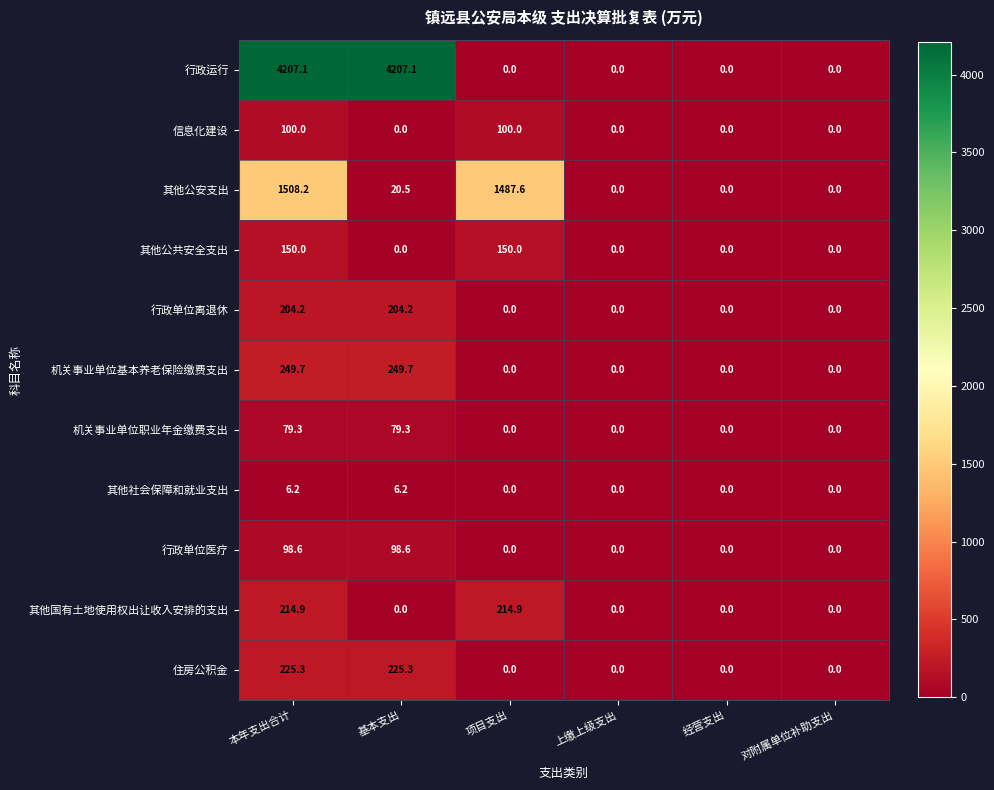

What is the sum of all 其他公共安全支出 values?

300.0